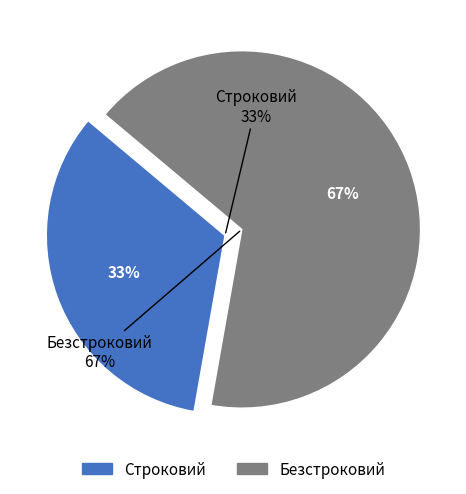

To the nearest percent, what is the difference between the largest and smallest slice percentages?

33%